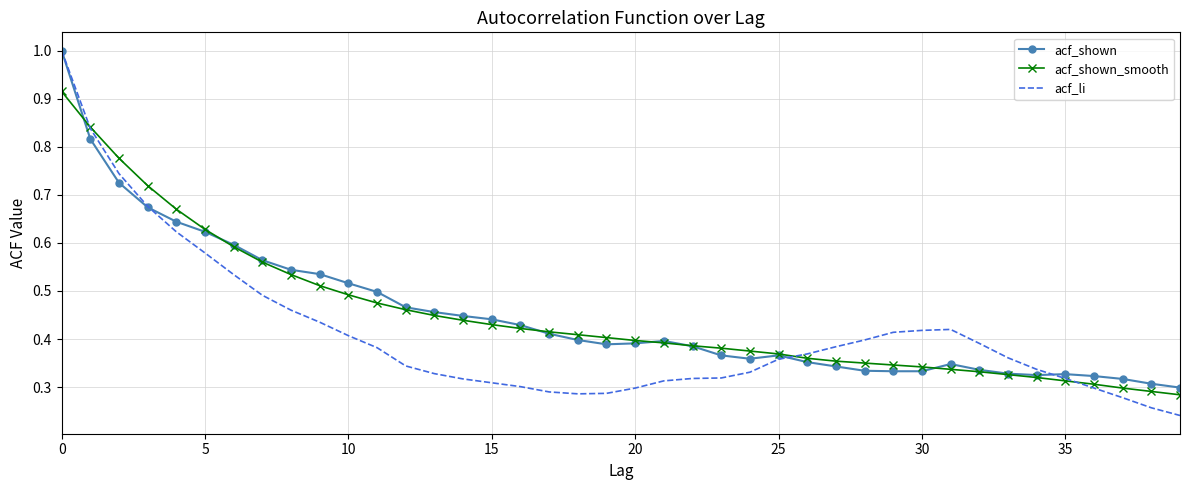

Which series has the largest range (max minus min)?

acf_li